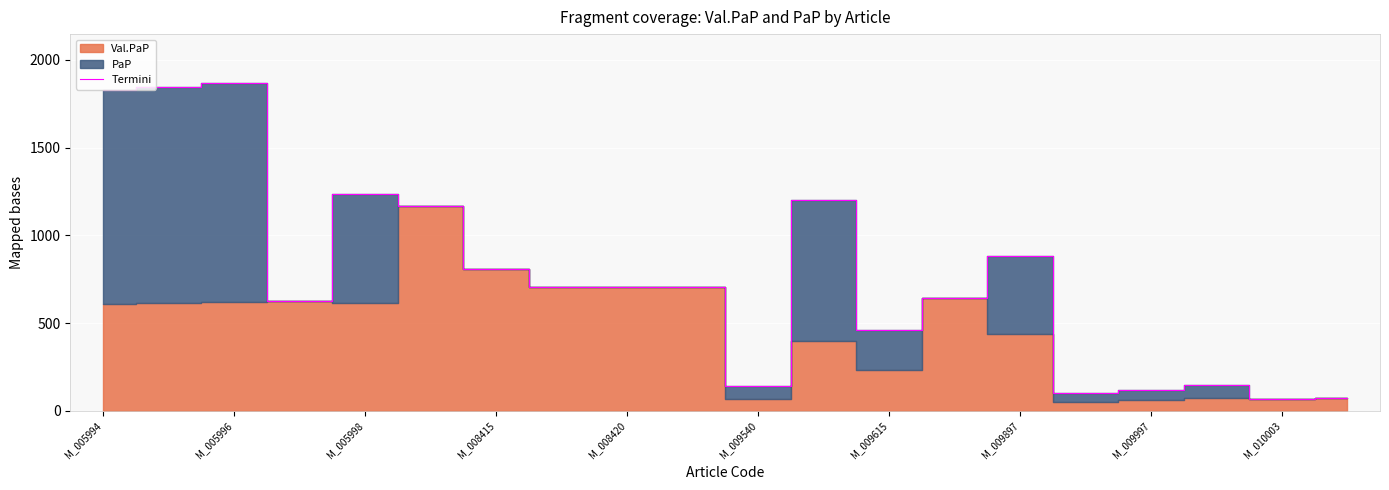

What is the highest value of the Termini series?

1866.0